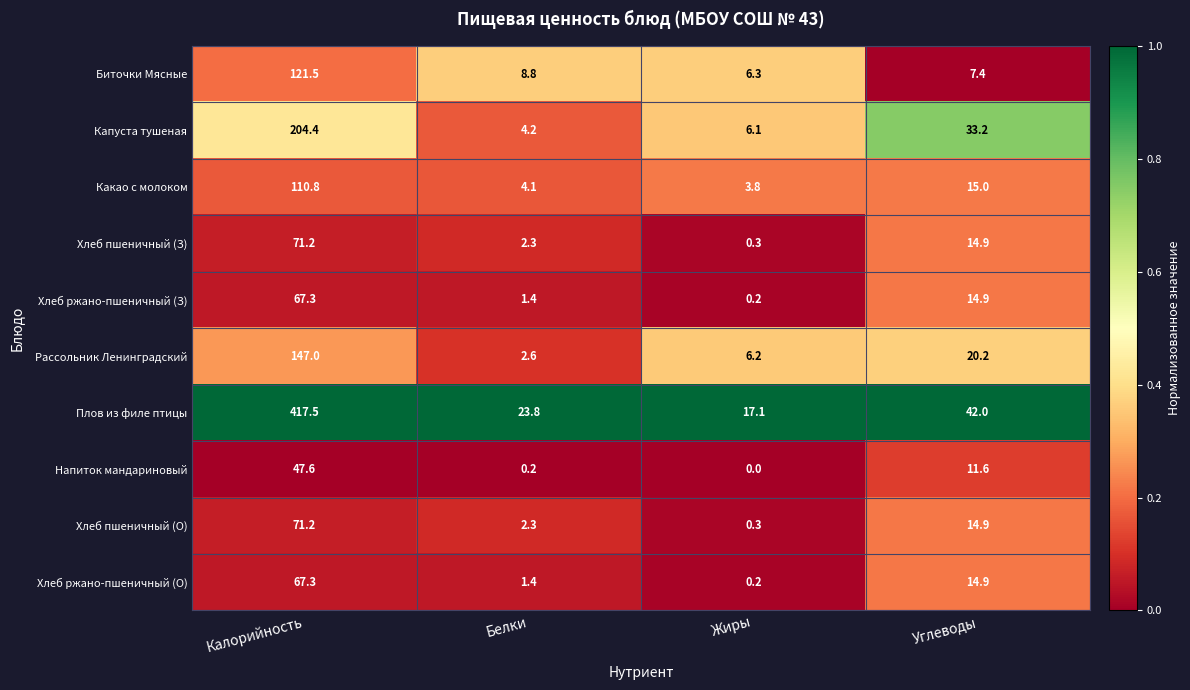

Is the value of Напиток мандариновый at Углеводы greater than the value of Капуста тушеная at Углеводы?

No